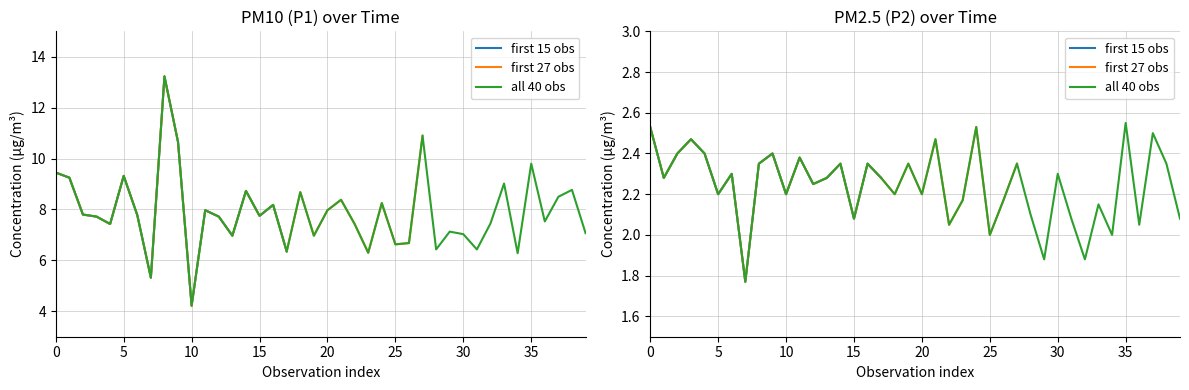

The value of P1 at 01:36 is 7.1. True or false?

True